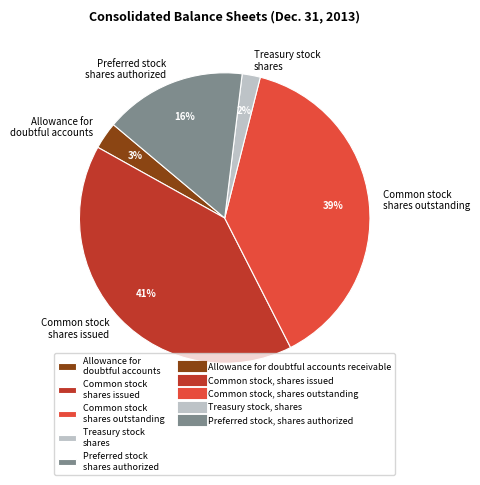

Does any single category account for the majority?

No